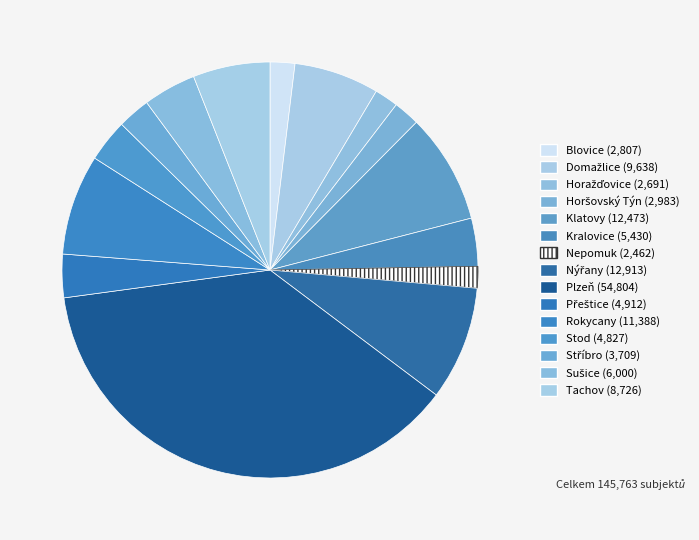

Is Horažďovice the majority of the pie?

No